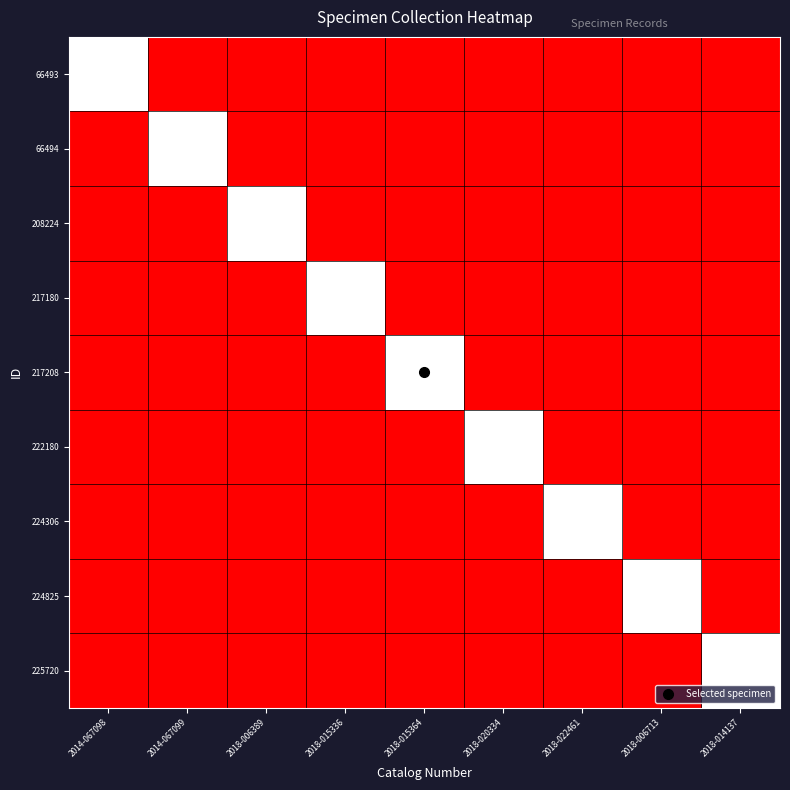

How many categories are shown in the chart?

9